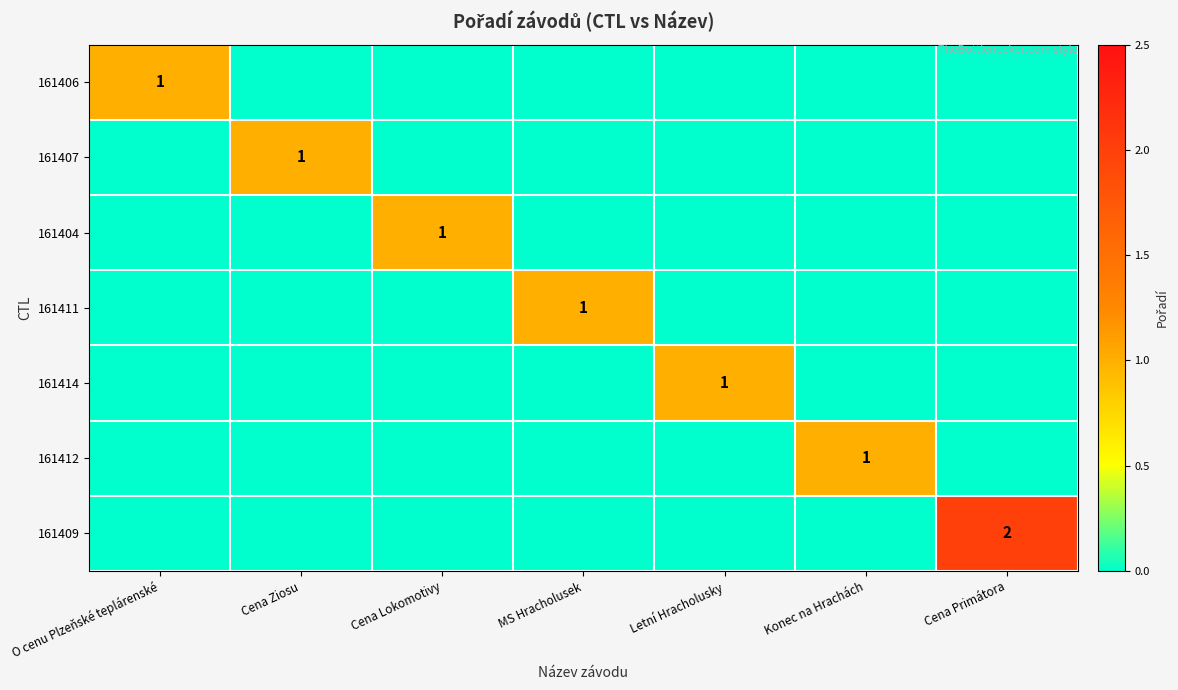

At which category does the chart reach its peak across all series?

Cena Primátora